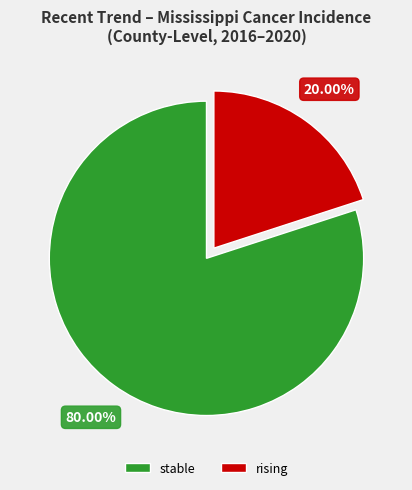

What percentage is NOT represented by stable?

20.0%